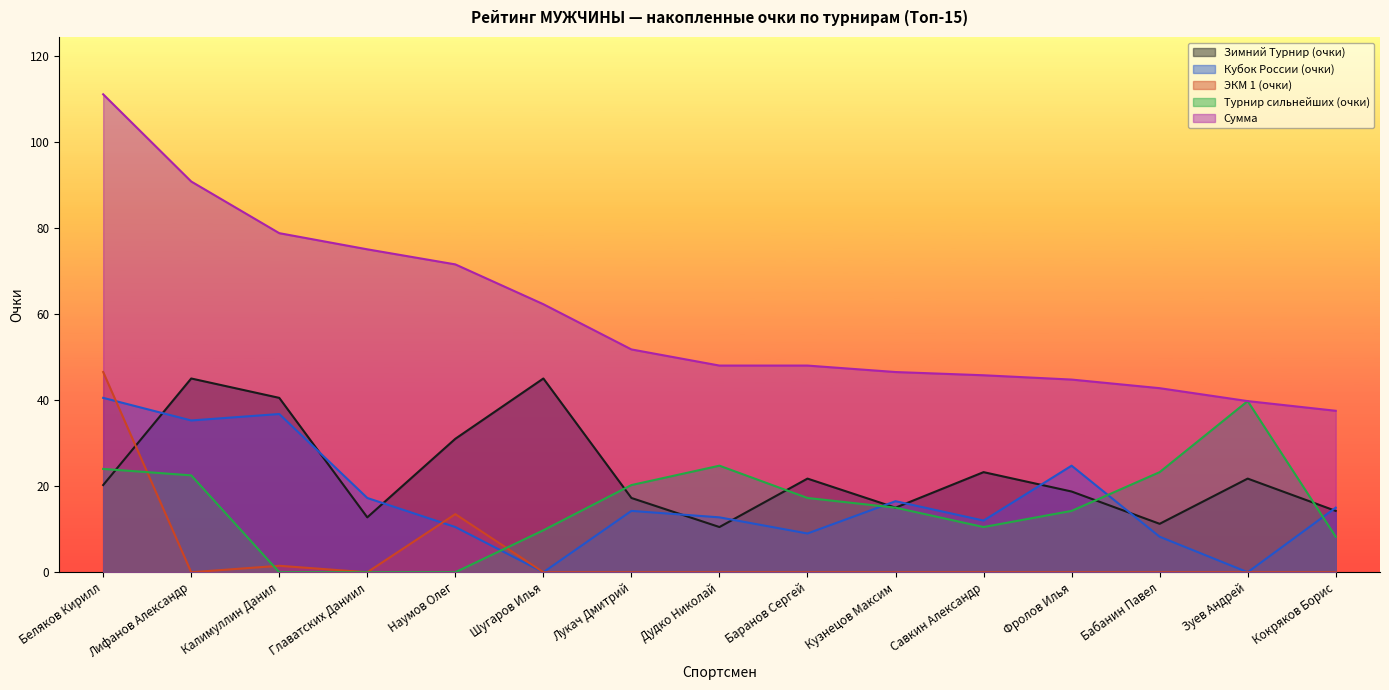

True or false: Зимний Турнир (очки) has a value of 13.6 at Наумов Олег.

False